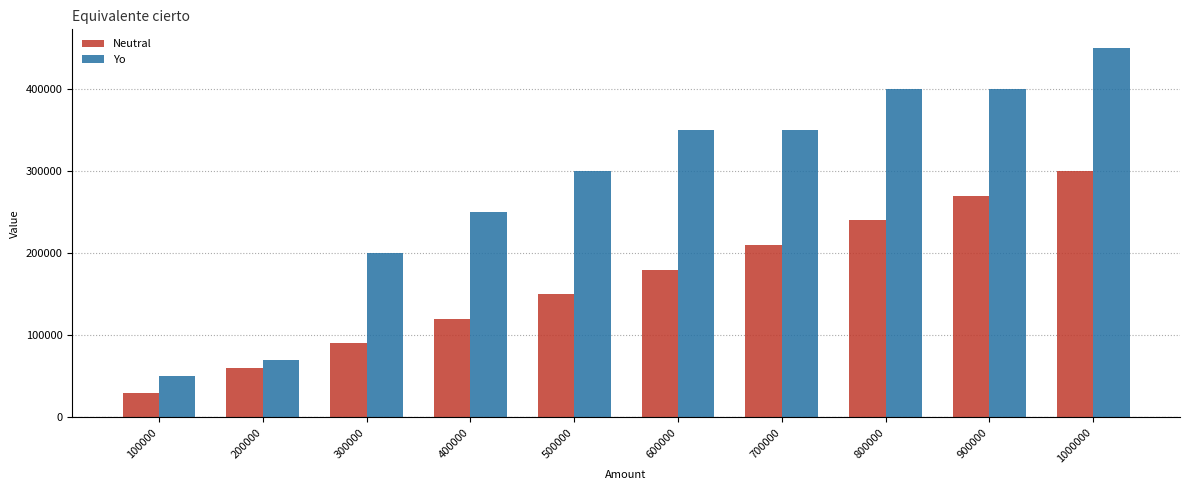

What is the total value across all series at 600000?

530000